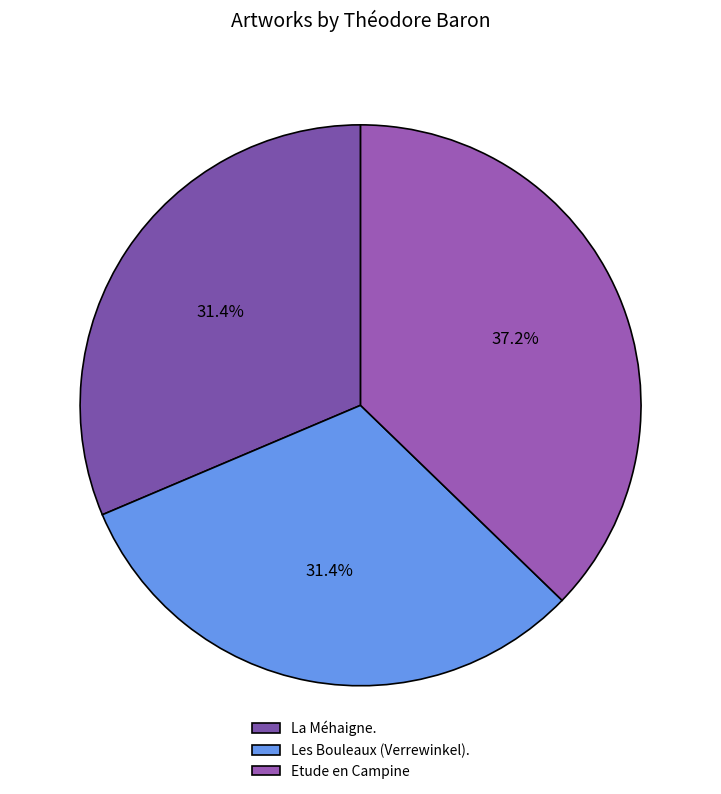

Rank the categories by value from lowest to highest.

La Méhaigne., Les Bouleaux (Verrewinkel)., Etude en Campine